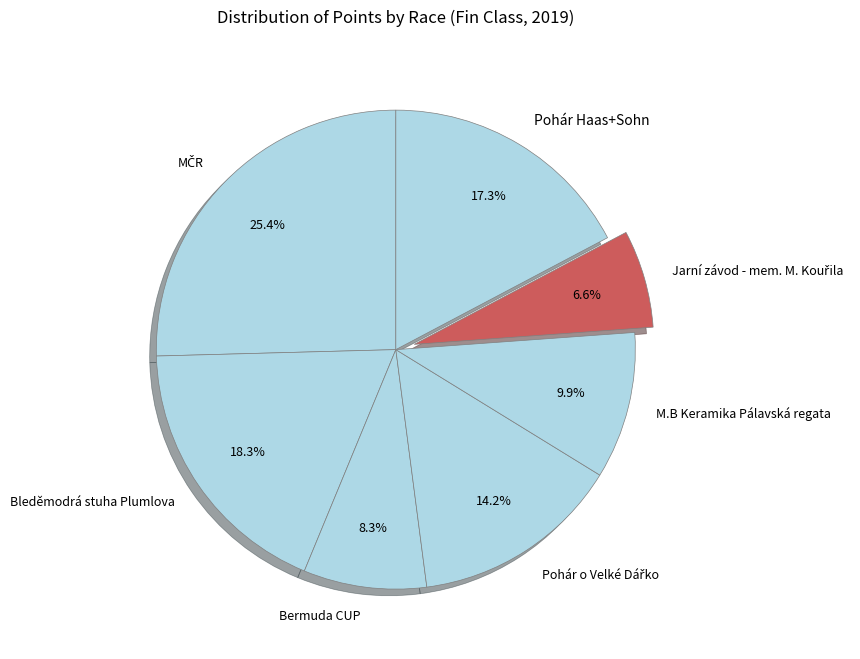

What percentage is the Bermuda CUP slice, to the nearest percent?

8%